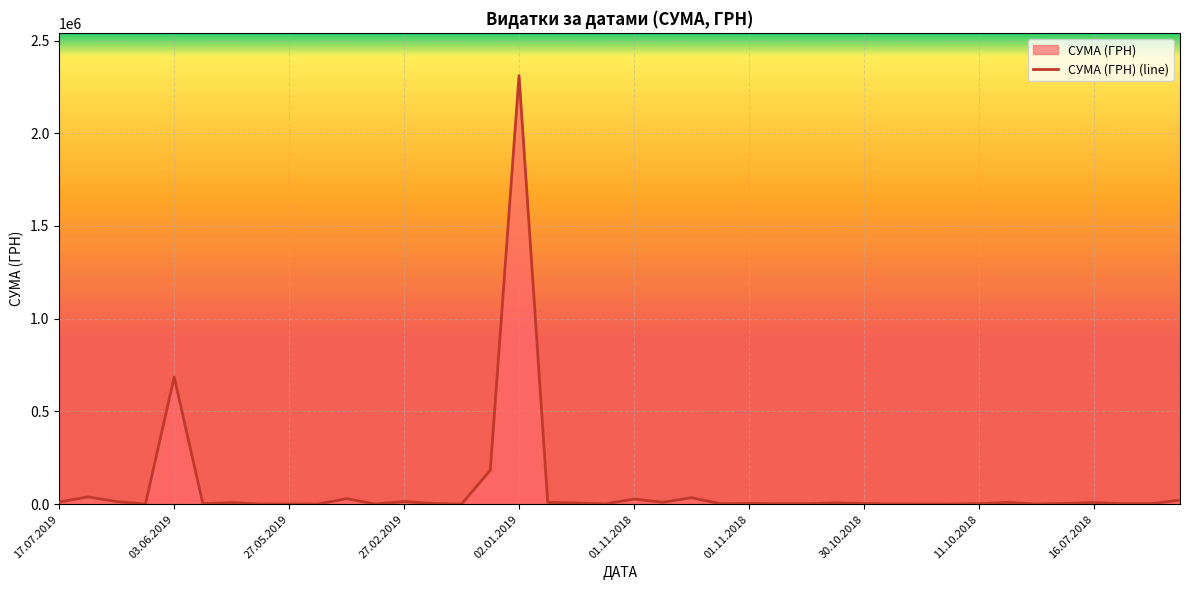

Reading left to right, transcribe all the data shown in this chart.

11800.0	39751.2	14341.4	713.1	685959.2	2632.1	8960.0	639.5	1360.0	750.0	30256.2	1168.8	14169.4	3938.0	865.0	182806.1	2310253.5	9576.0	6863.2	1190.0	27850.0	10450.0	35392.0	2872.5	4549.4	3105.8	2620.0	7782.9	3885.0	784.0	1200.0	1554.0	2854.9	9512.0	1320.0	4320.0	8625.9	3239.5	3203.0	22269.5